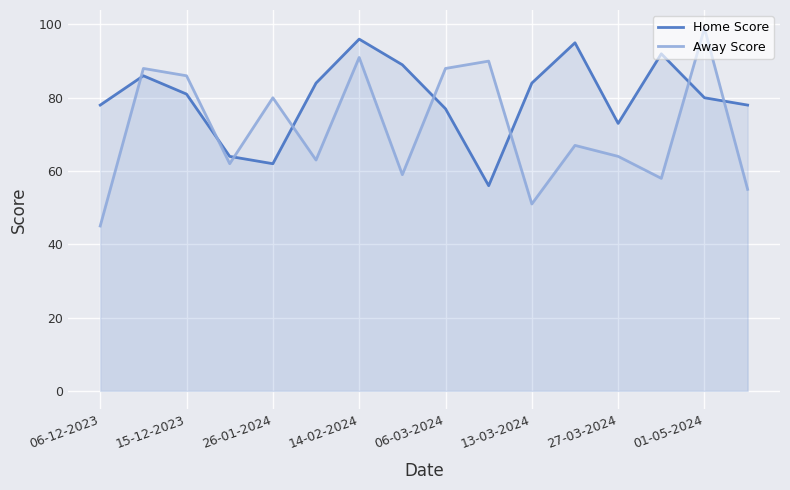

Read the Away Score value at 01-05-2024, to the nearest 10.

100